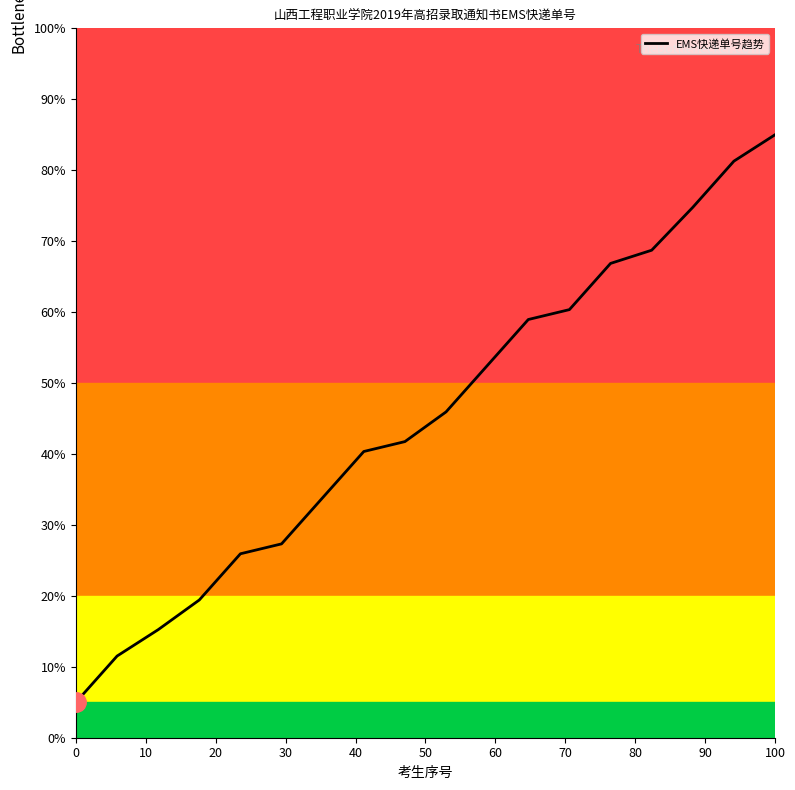

What is the maximum value shown in the chart?

85.0